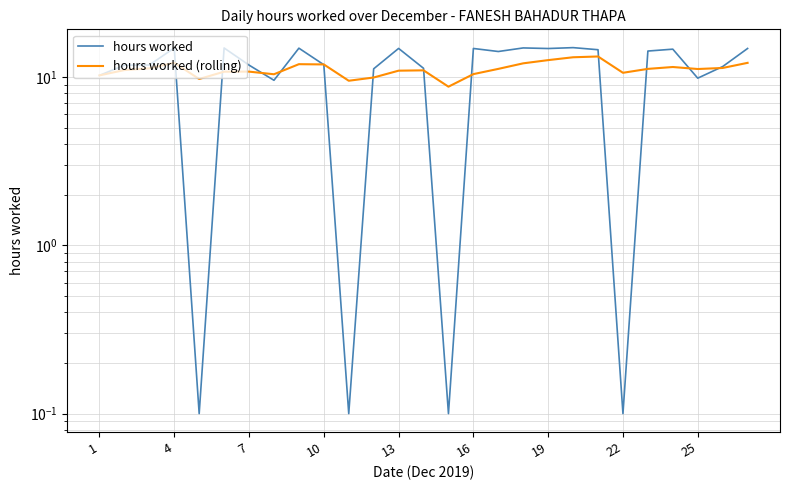

What is the difference between the maximum and minimum values in the hours worked (rolling) series?

4.5